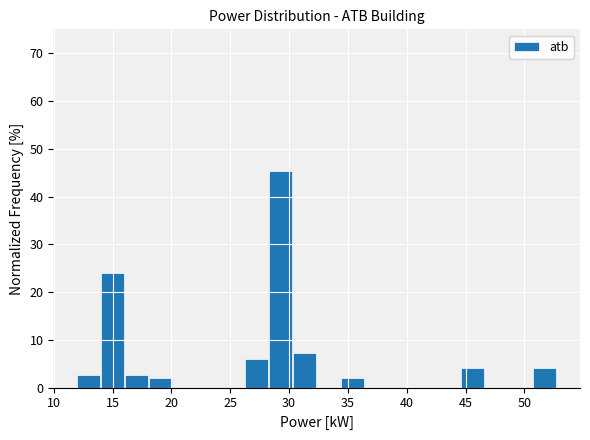

Reading left to right, list every bar in this chart as the range it spans on the x-axis followed by its height. Neither the bar edges nor the heights are printed on the chart, so give them approximately, as read against the axes.

12.0 to 14.0: 3
14.0 to 16.0: 24
16.0 to 18.0: 3
18.0 to 20.0: 2
20.0 to 22.0: 0
22.0 to 24.0: 0
24.0 to 26.5: 0
26.5 to 28.5: 6
28.5 to 30.5: 45
30.5 to 32.5: 7
32.5 to 34.5: 0
34.5 to 36.5: 2
36.5 to 38.5: 0
38.5 to 40.5: 0
40.5 to 42.5: 0
42.5 to 44.5: 0
44.5 to 46.5: 4
46.5 to 48.5: 0
48.5 to 51.0: 0
51.0 to 53.0: 4